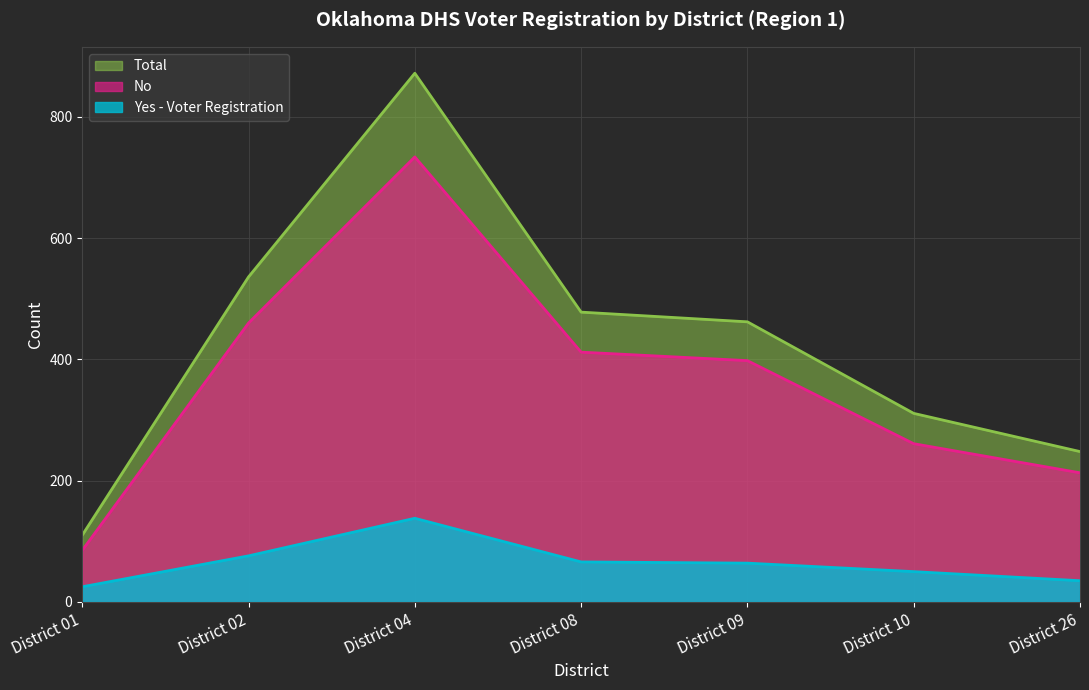

How many lines are shown in the chart?

3